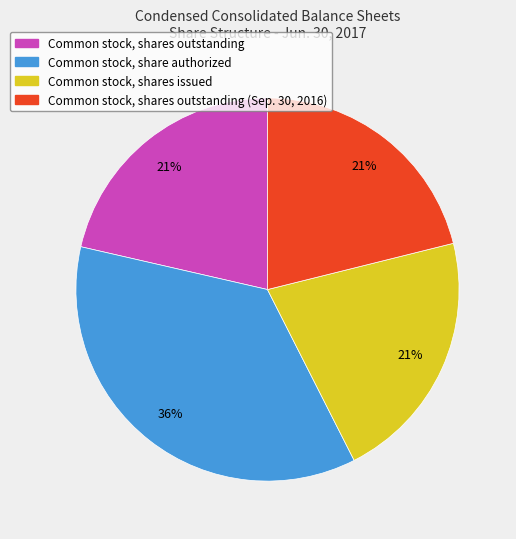

To the nearest percent, what is the average slice percentage?

25%